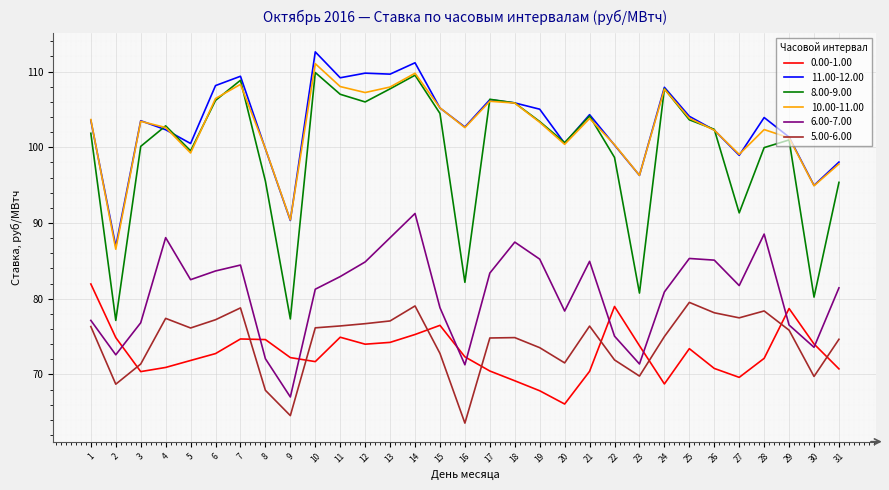

True or false: 10.00-11.00 and 6.00-7.00 cross at least once.

False